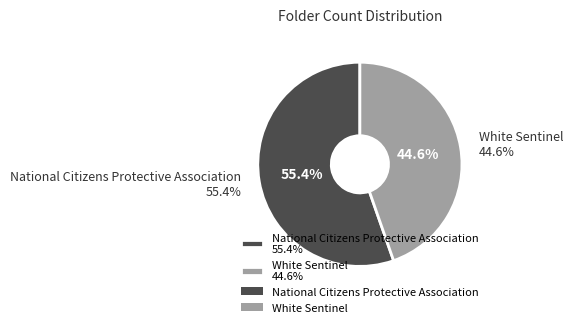

Is it true that National Citizens Protective Association is 43% of the pie?

False